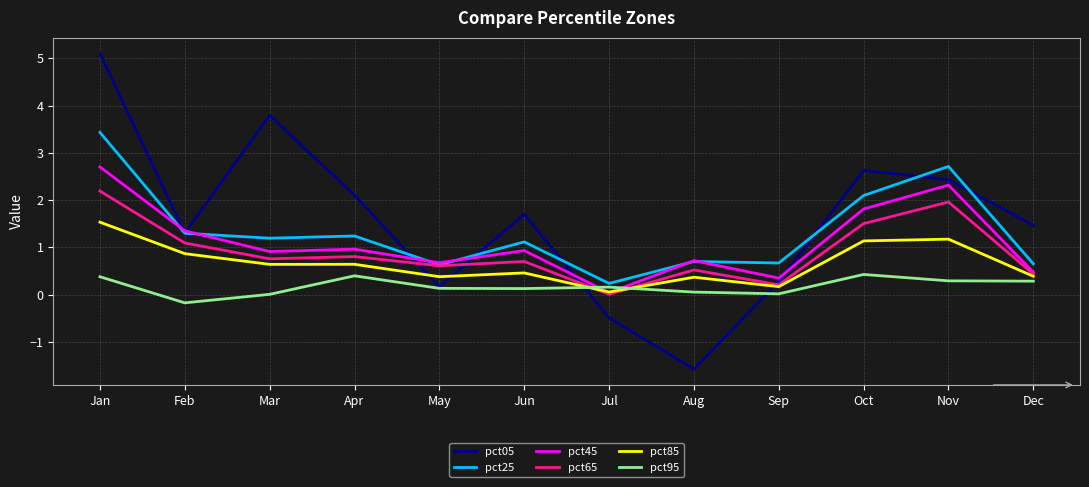

Which category has the highest value across all series?

Jan